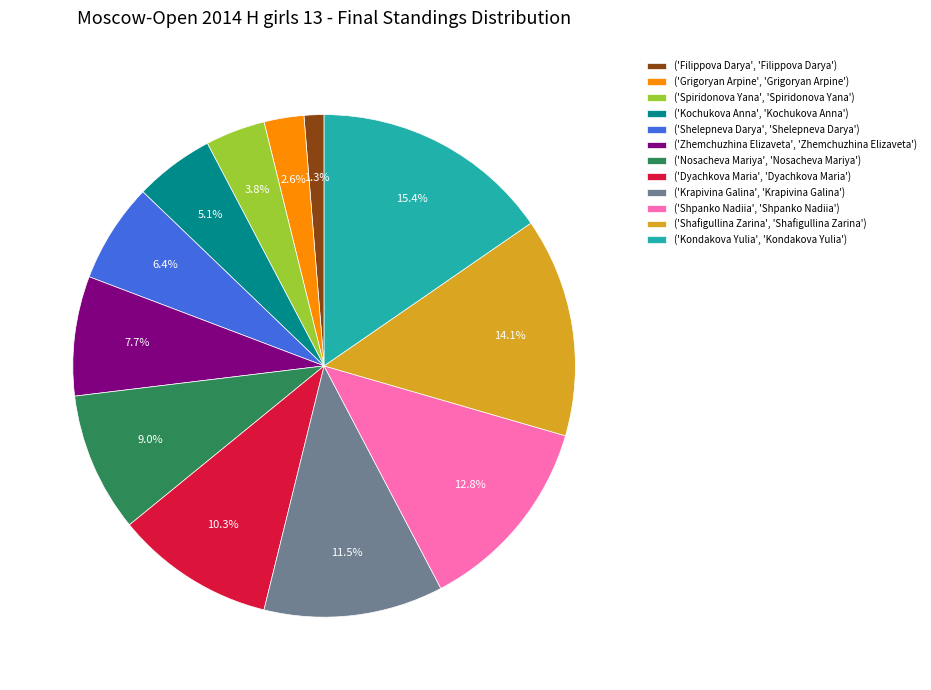

Rank the categories by value from lowest to highest.

('Filippova Darya', 'Filippova Darya'), ('Grigoryan Arpine', 'Grigoryan Arpine'), ('Spiridonova Yana', 'Spiridonova Yana'), ('Kochukova Anna', 'Kochukova Anna'), ('Shelepneva Darya', 'Shelepneva Darya'), ('Zhemchuzhina Elizaveta', 'Zhemchuzhina Elizaveta'), ('Nosacheva Mariya', 'Nosacheva Mariya'), ('Dyachkova Maria', 'Dyachkova Maria'), ('Krapivina Galina', 'Krapivina Galina'), ('Shpanko Nadiia', 'Shpanko Nadiia'), ('Shafigullina Zarina', 'Shafigullina Zarina'), ('Kondakova Yulia', 'Kondakova Yulia')